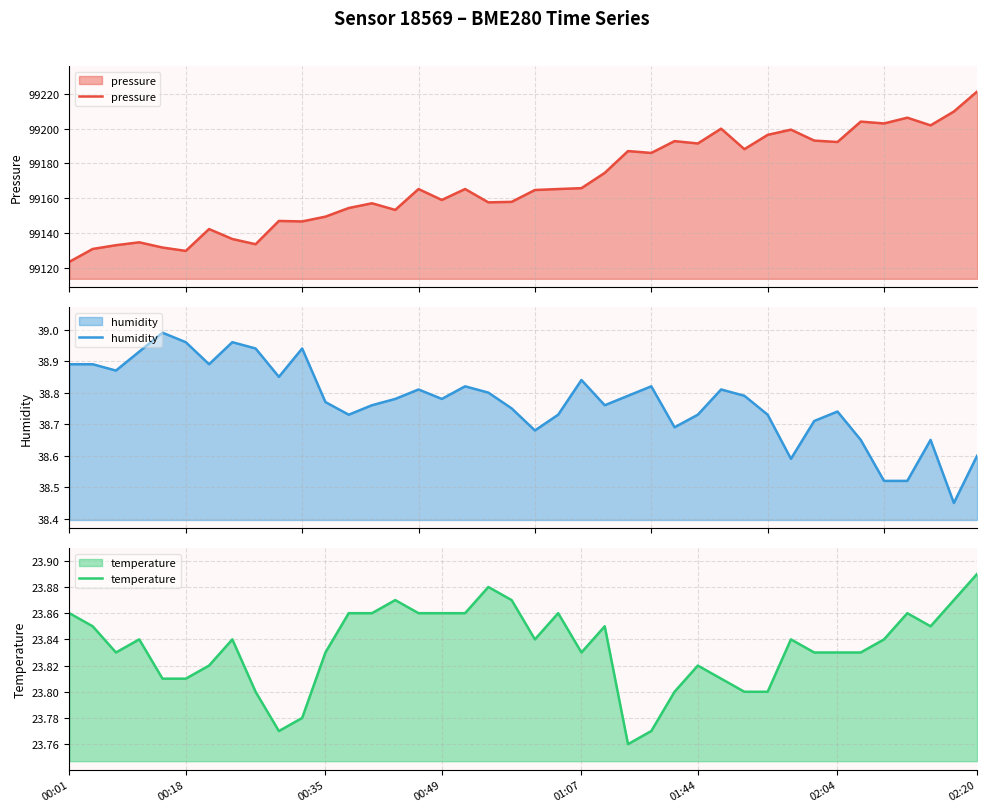

Which series has the largest range (max minus min)?

pressure